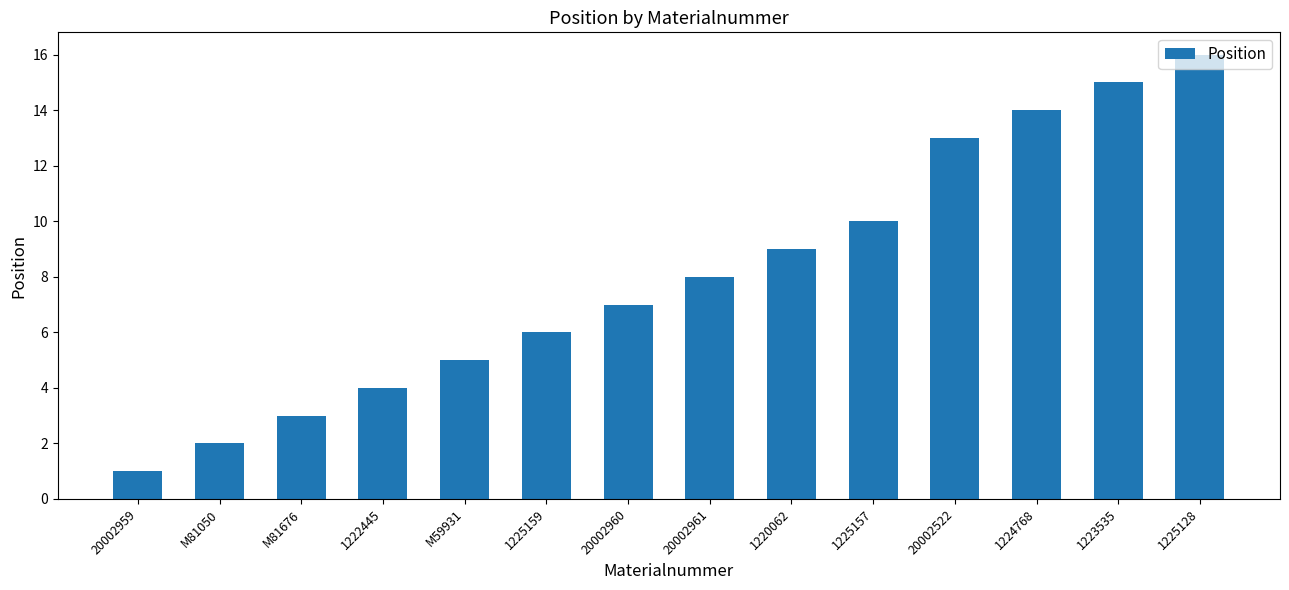

Does the chart contain any negative values?

No